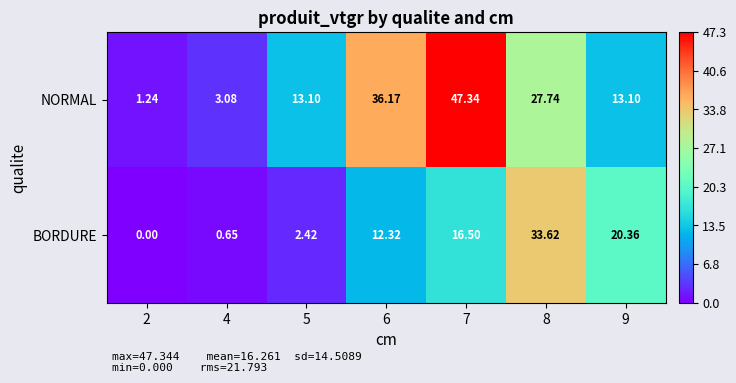

Between 7 and 8, which series saw the biggest shift?

NORMAL